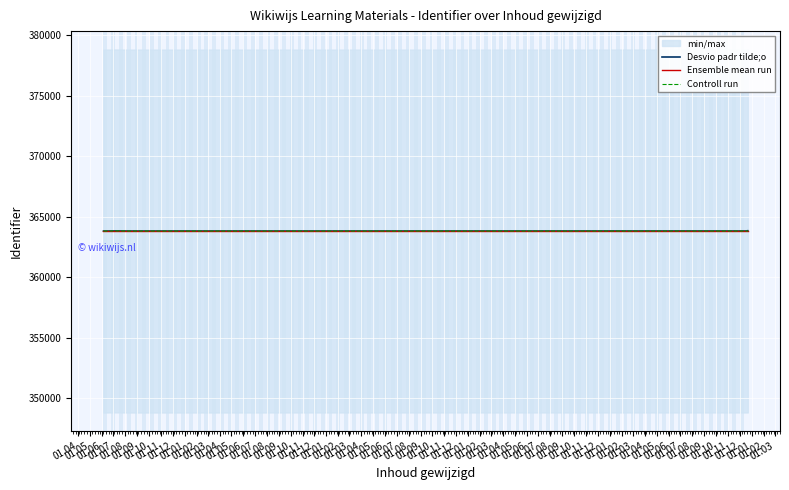

Rank the series at 01.09 from lowest to highest value.

Ensemble mean run, Desvio padr tilde;o, Controll run